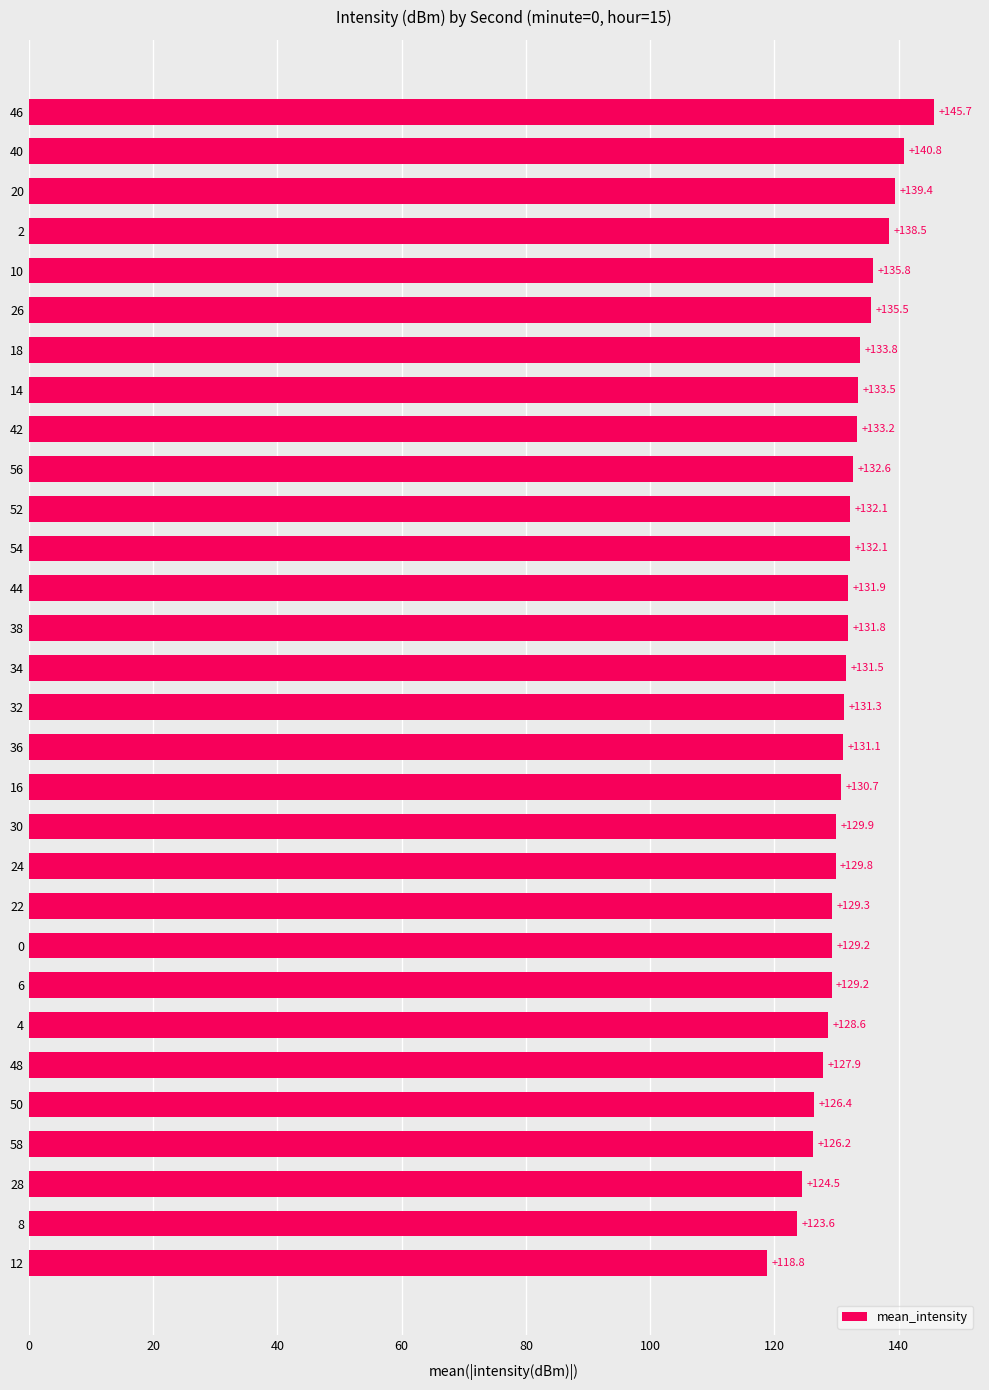

Does the chart contain any negative values?

No